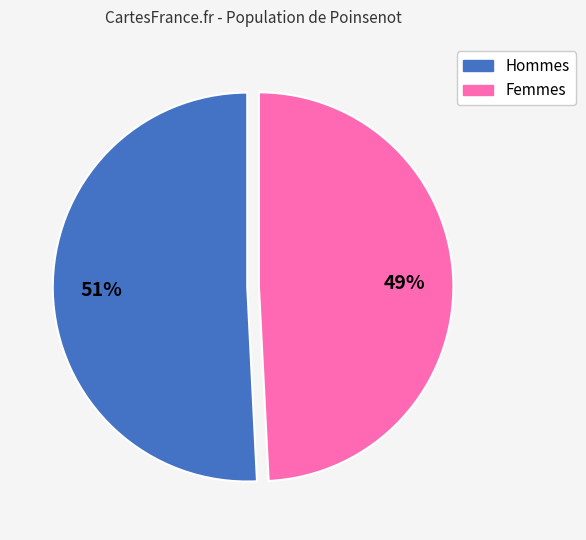

Does any single category account for the majority?

Yes